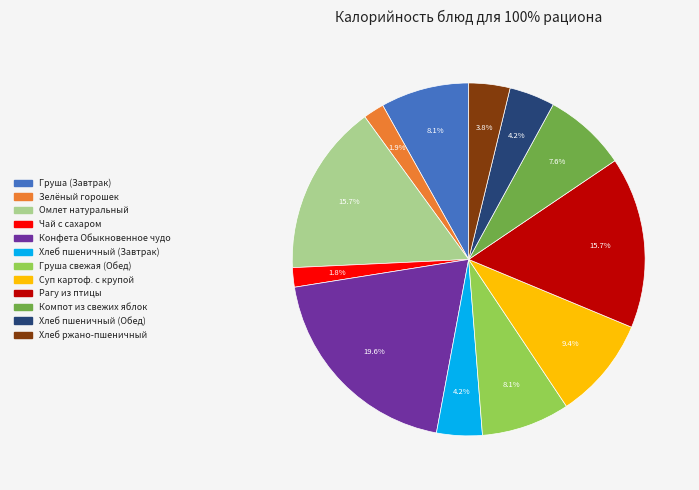

Is Компот из свежих яблок the majority of the pie?

No